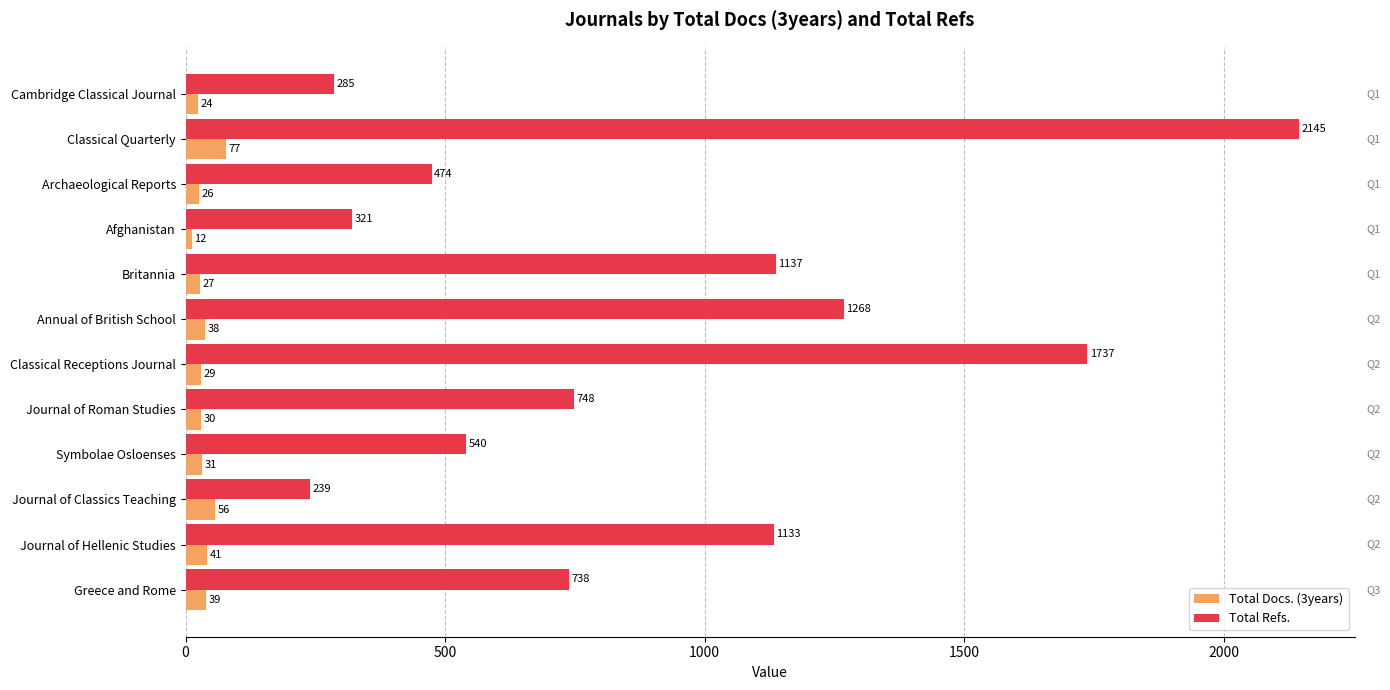

Which series has the widest spread of values?

Total Refs.